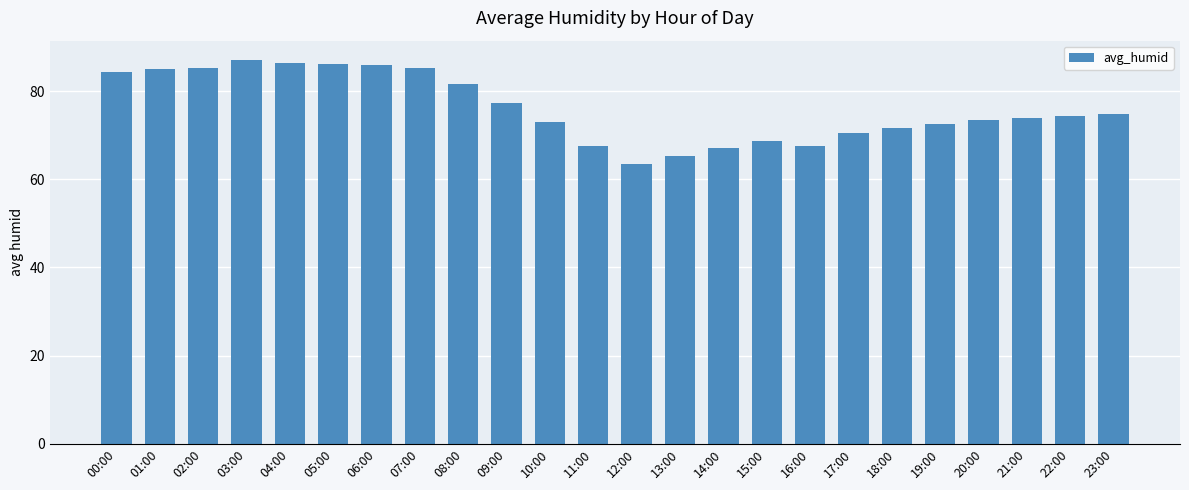

What is the label of the 11th bar from the right?

13:00